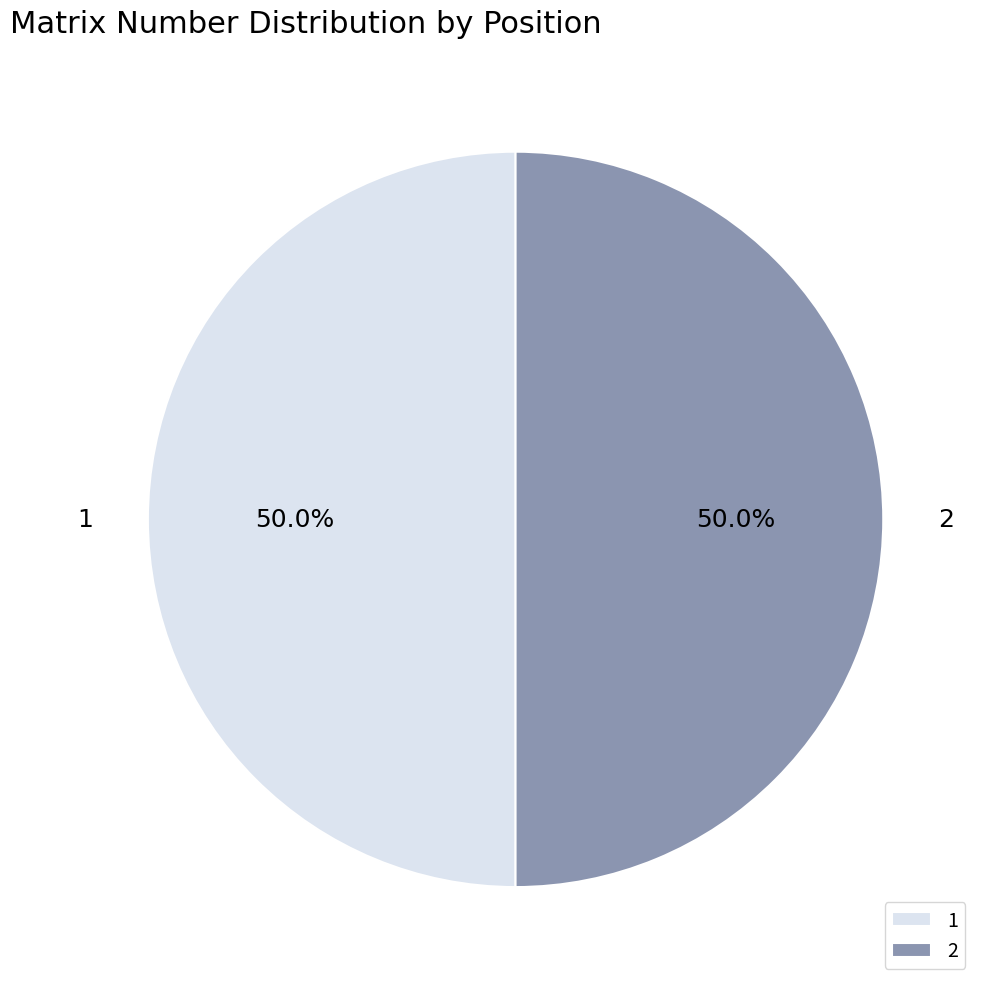

Count the number of slices in the pie.

2